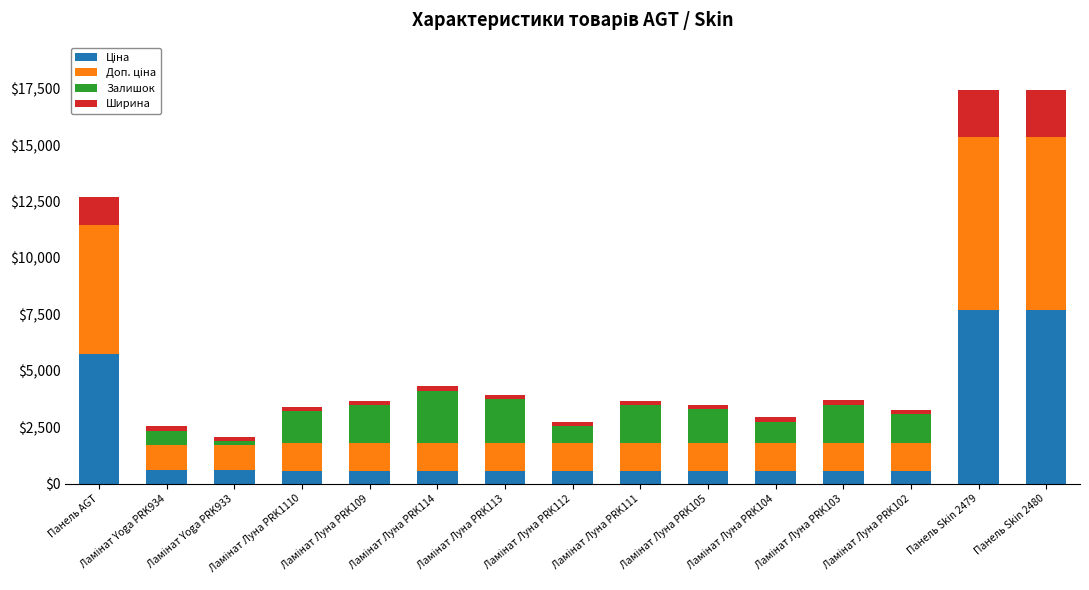

Read the Доп. ціна value at Ламінат Yoga PRK934.

1093.7